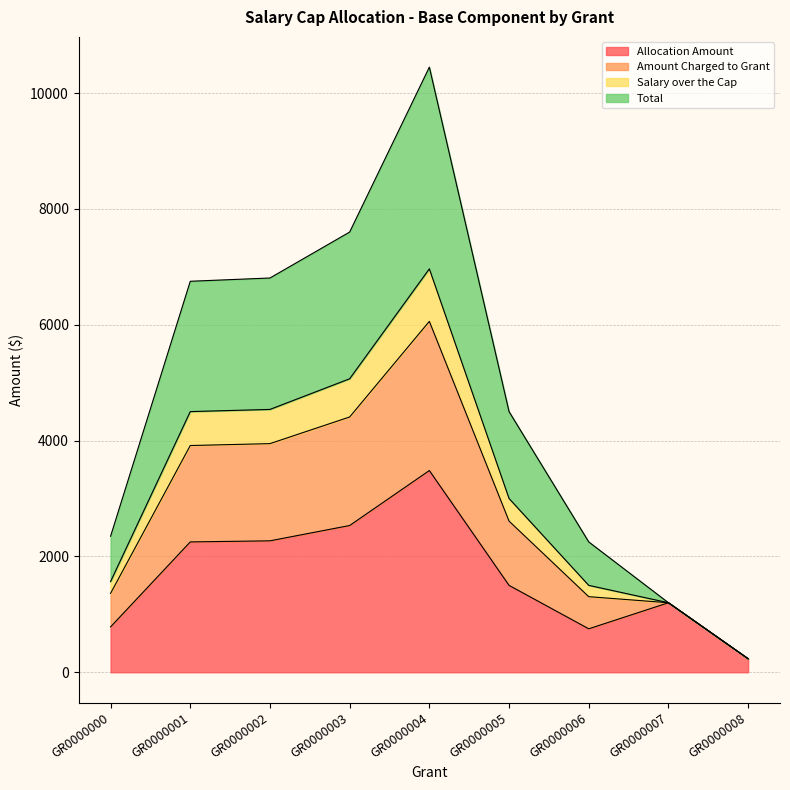

True or false: Total has more than 0 points higher than both neighbors.

True